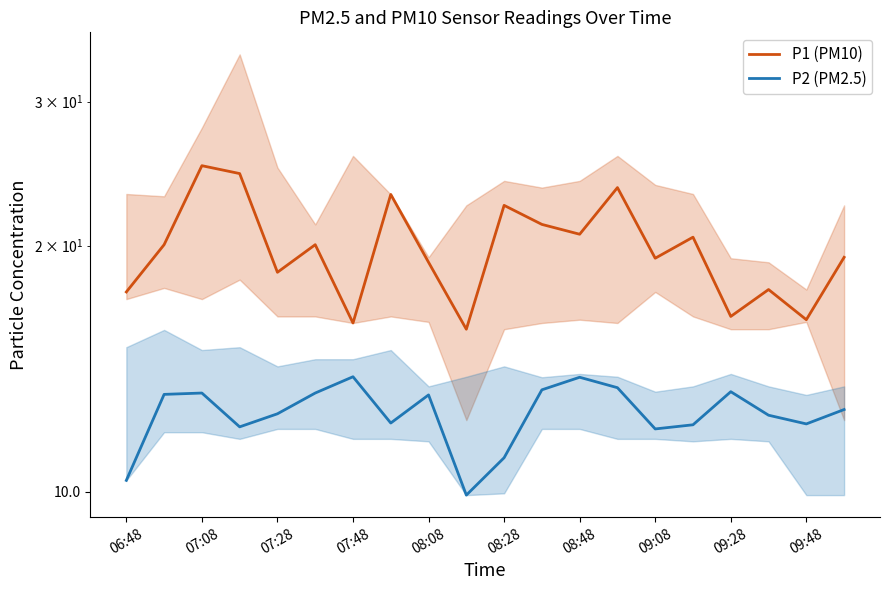

Where does the P1 (PM10) series first go above 20?

07:08